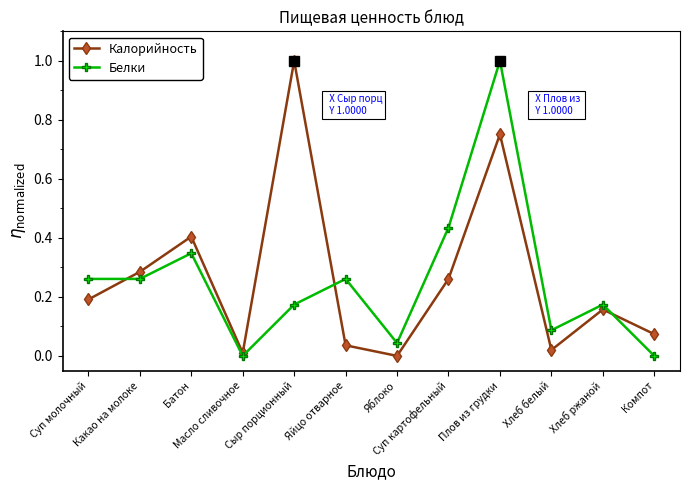

List the series in order of their overall mean, highest first.

Калорийность, Белки